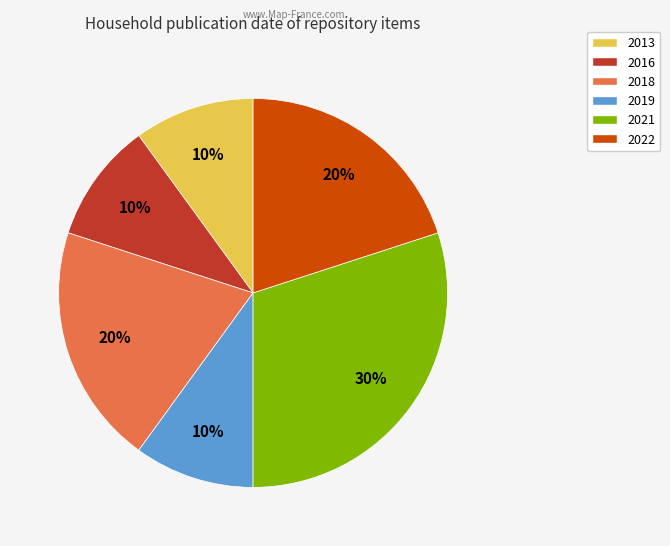

Is the sum of 2022 and 2016 greater than half?

No